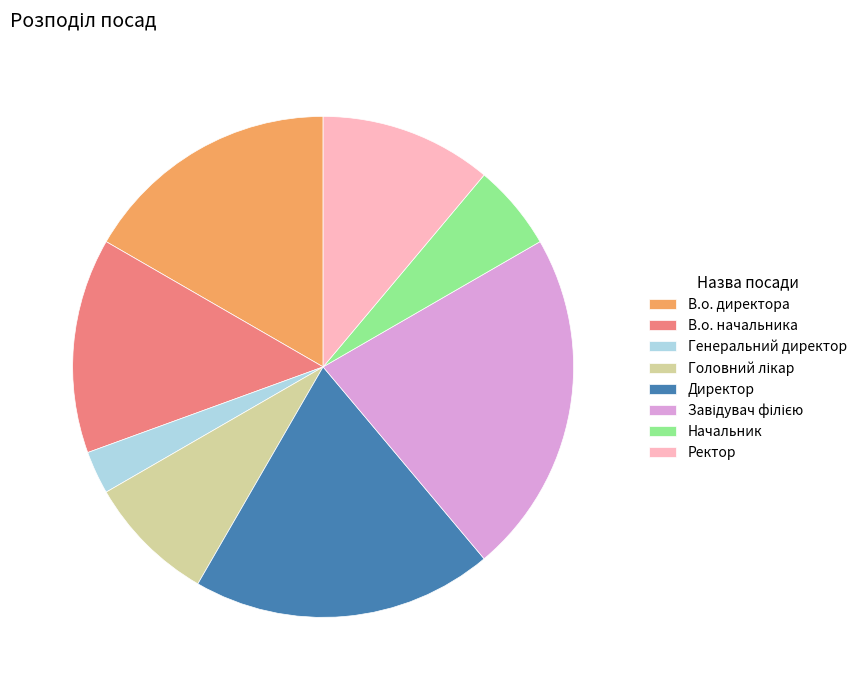

Which slice is the smallest?

Генеральний директор